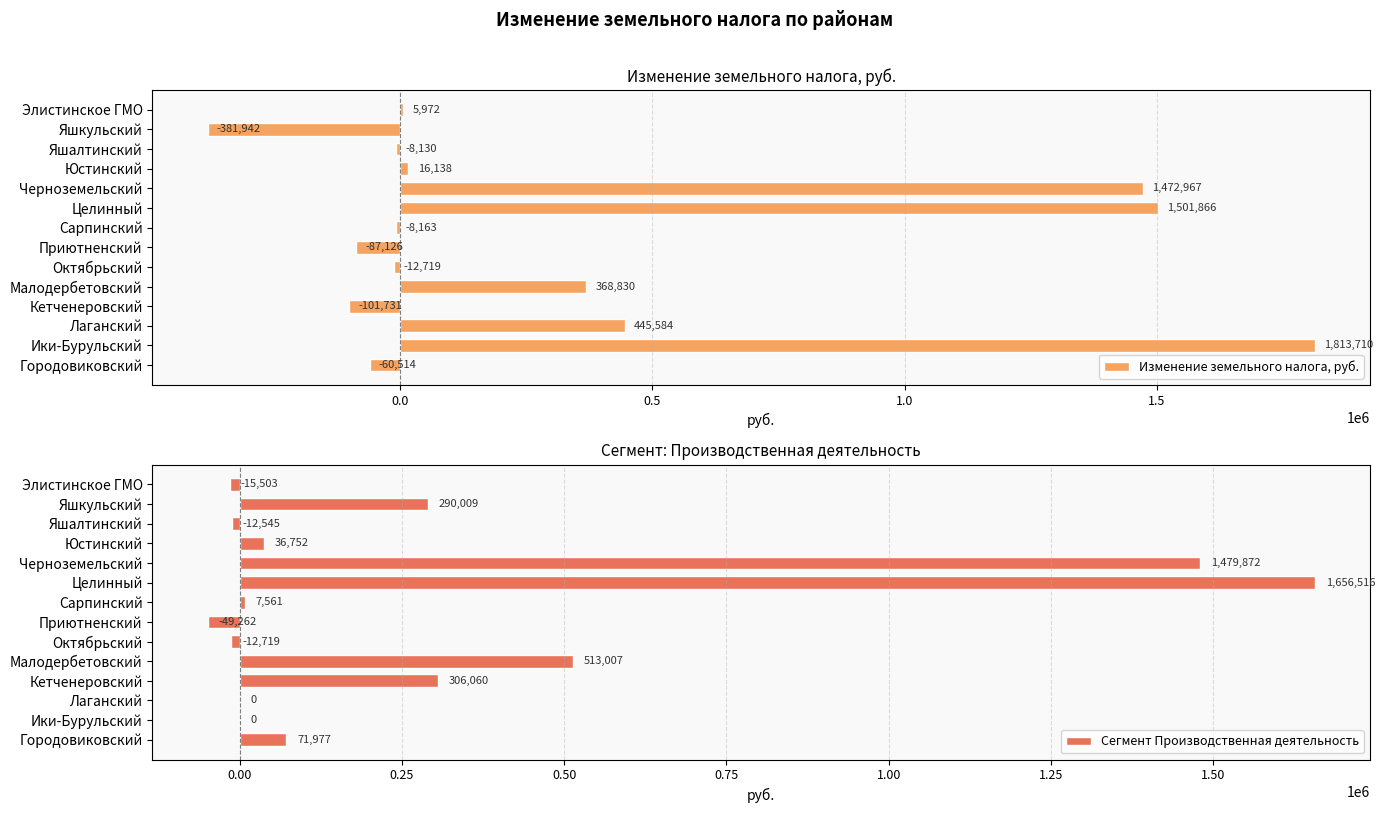

The Изменение земельного налога, руб. series shows 368829.5 at Малодербетовский. True or false?

True